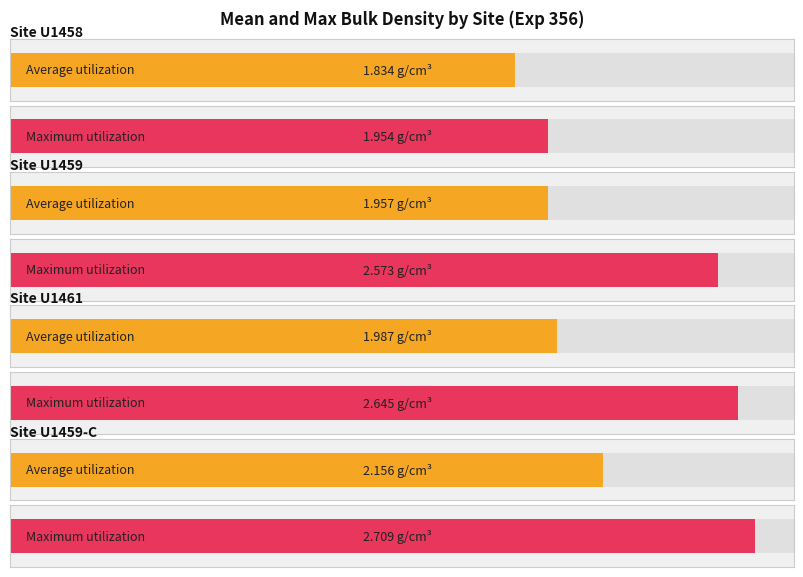

Which series has the widest spread of values?

Max Density